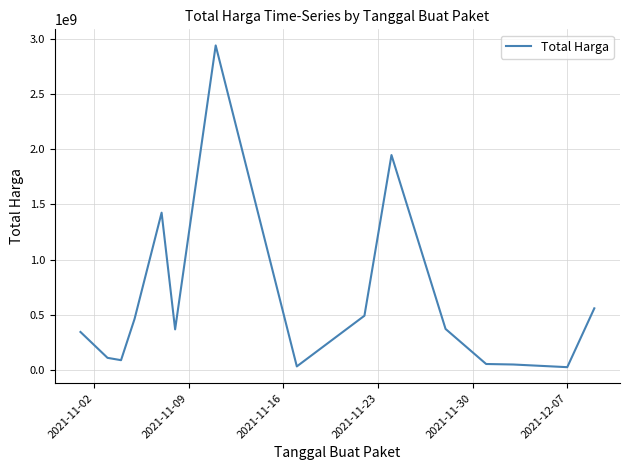

What is the greatest value displayed?

2939563240